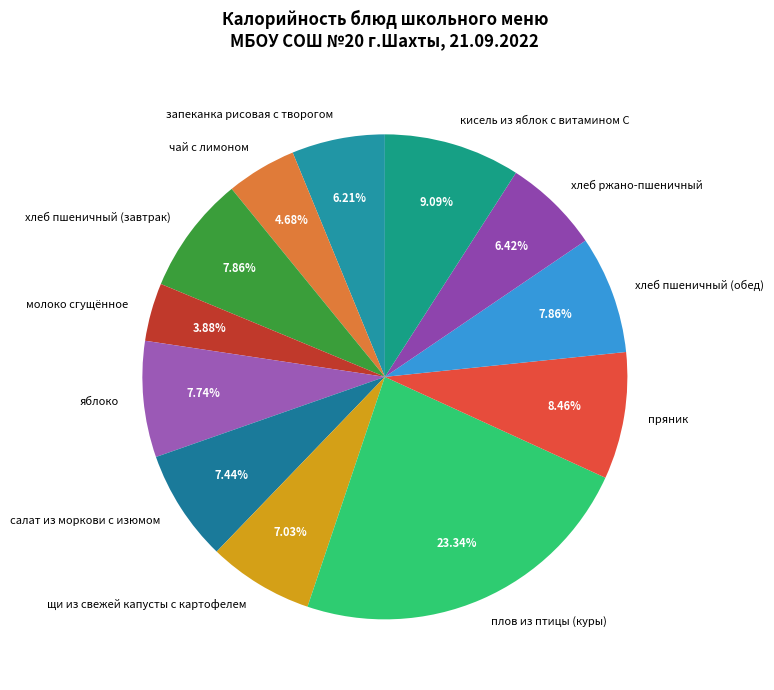

What is the smallest slice in the pie chart?

молоко сгущённое